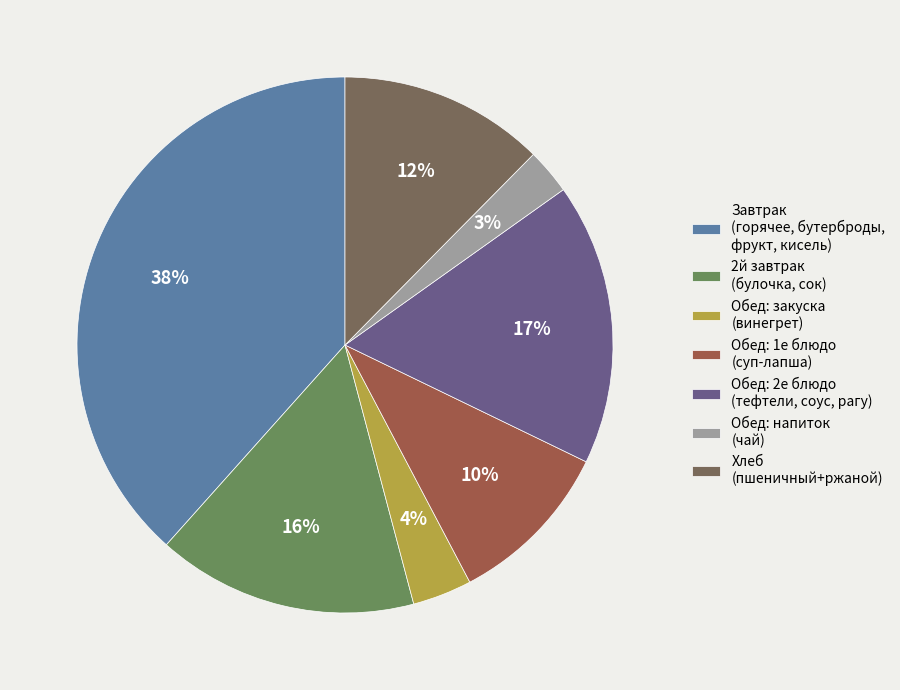

Does Обед: 1е блюдо (суп-лапша) represent more than half of the total?

No